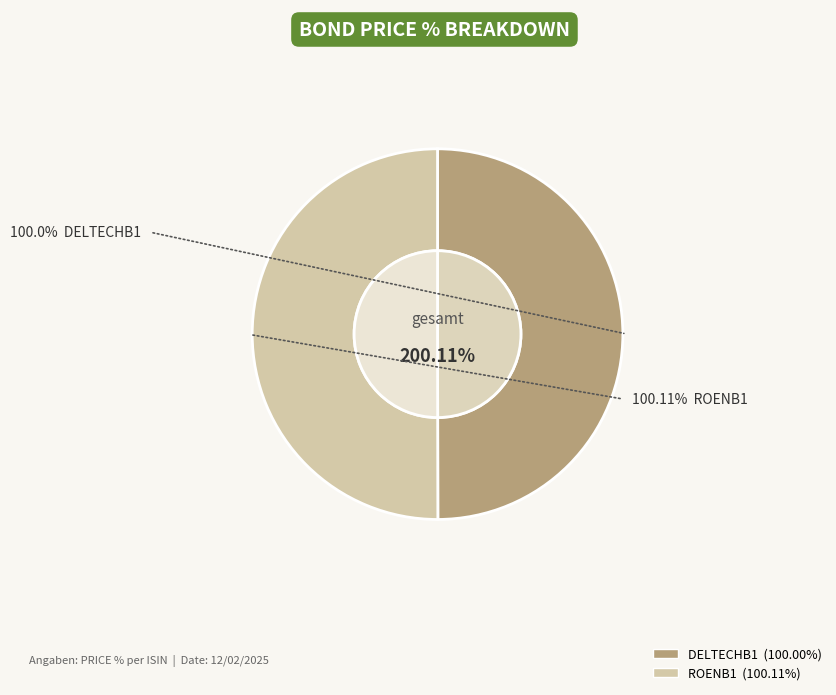

True or false: DELTECHB1 accounts for 50% of the total.

True